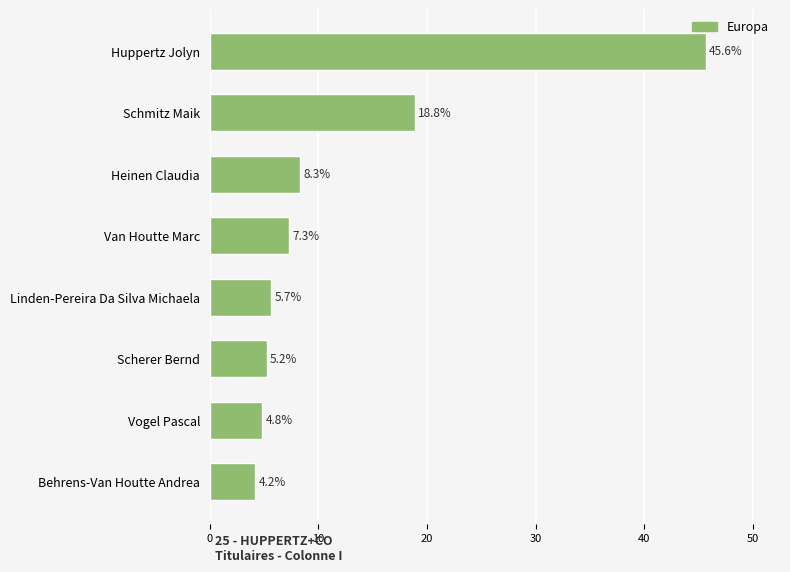

True or false: the data shows 10.6 at Schmitz Maik.

False